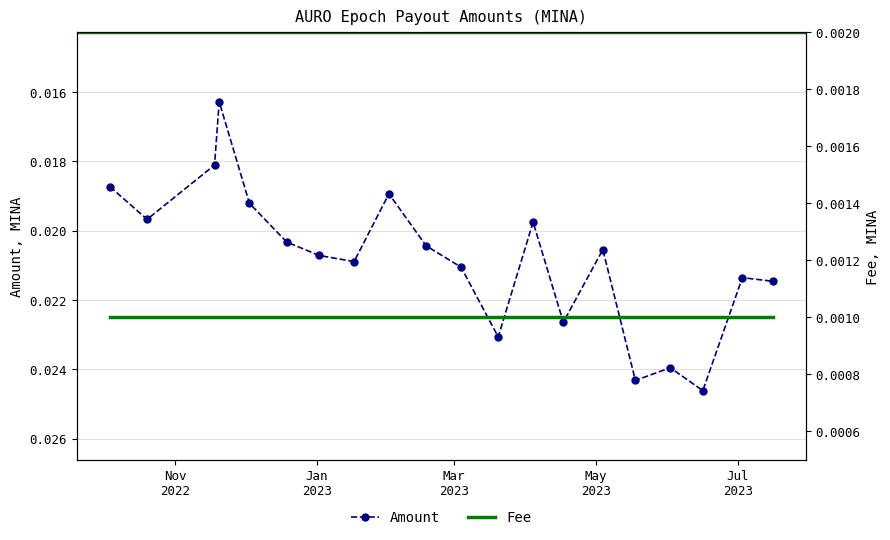

Count the Amount values in the range 0 to 1.

20